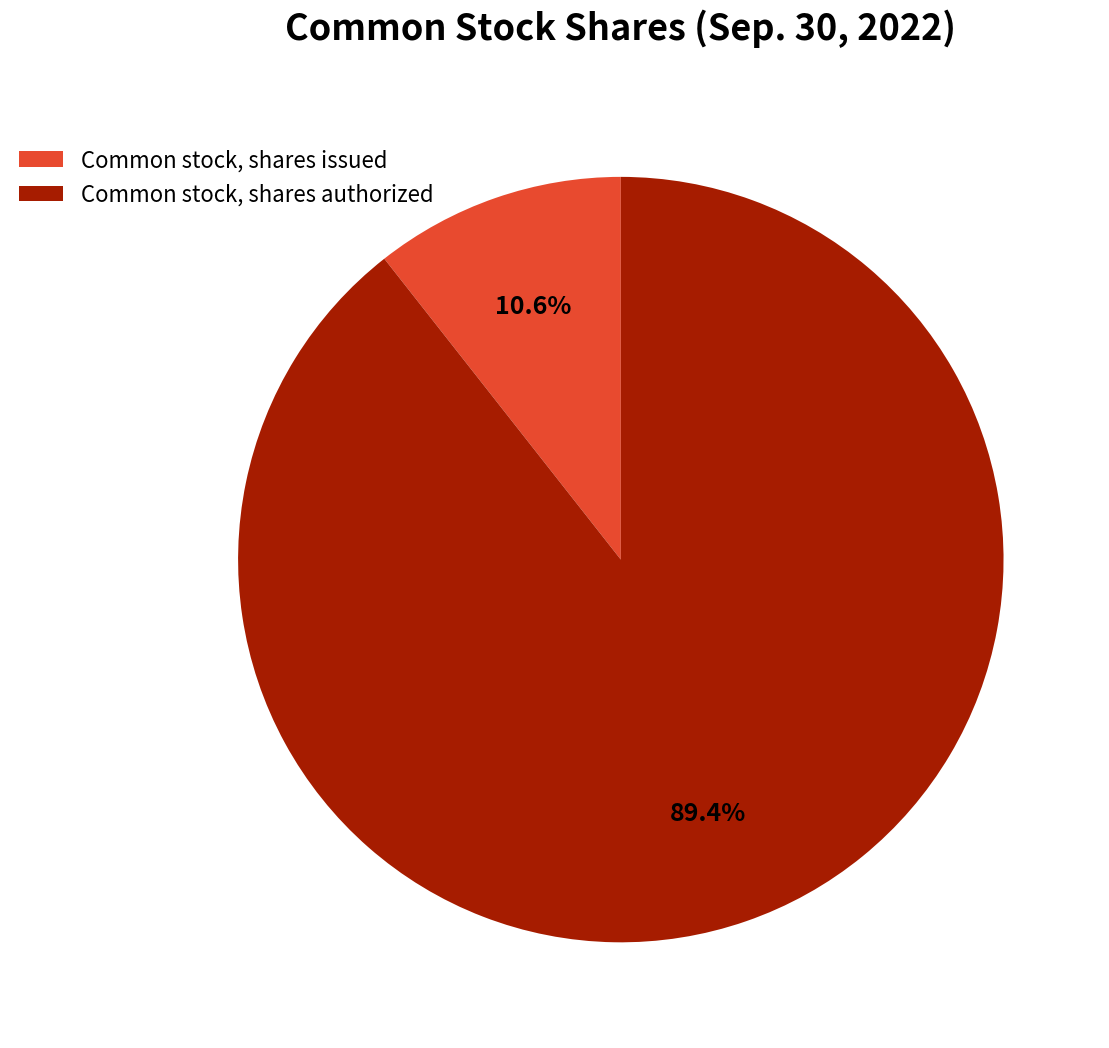

What is the largest slice in the pie chart?

Common stock, shares authorized